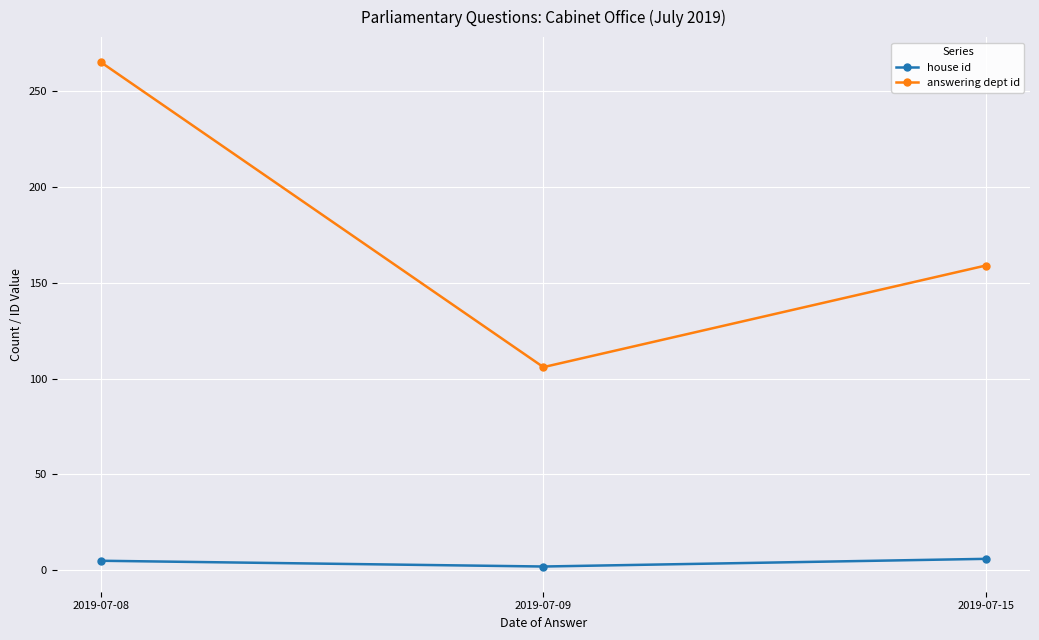

Count the number of categories in the chart.

3